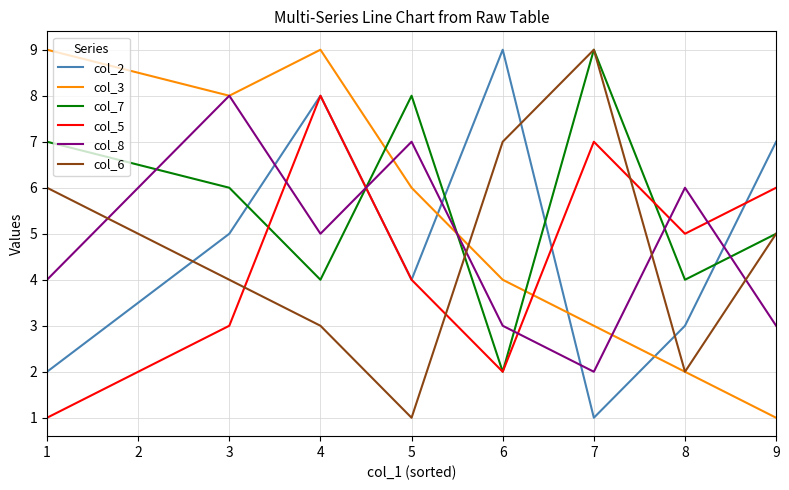

Reading left to right, extract all data points from this chart.

col_2: 2	5	8	4	9	1	3	7
col_3: 9	8	9	6	4	3	2	1
col_7: 7	6	4	8	2	9	4	5
col_5: 1	3	8	4	2	7	5	6
col_8: 4	8	5	7	3	2	6	3
col_6: 6	4	3	1	7	9	2	5